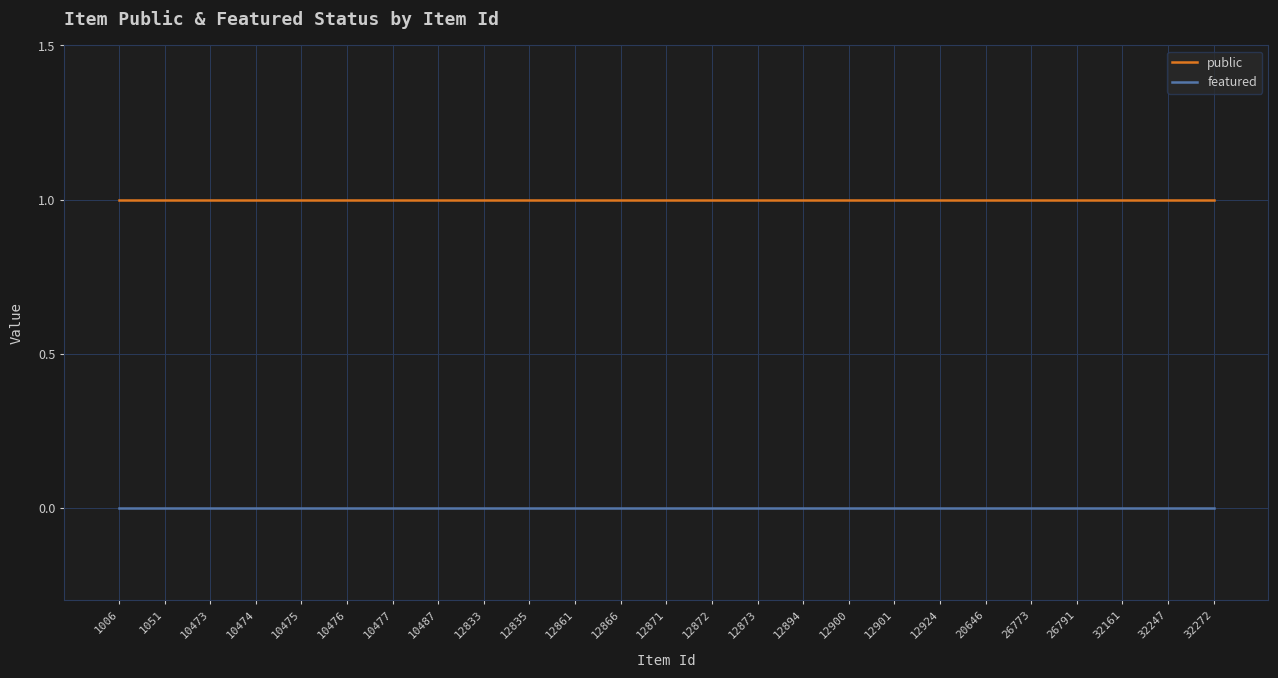

True or false: featured and public intersect in this chart.

False